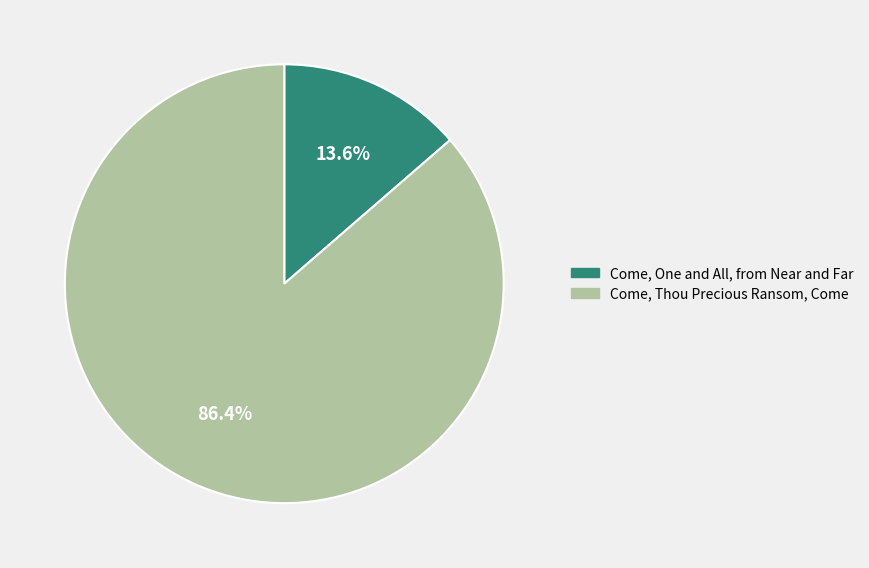

Is the sum of Come, One and All, from Near and Far and Come, Thou Precious Ransom, Come greater than half?

Yes